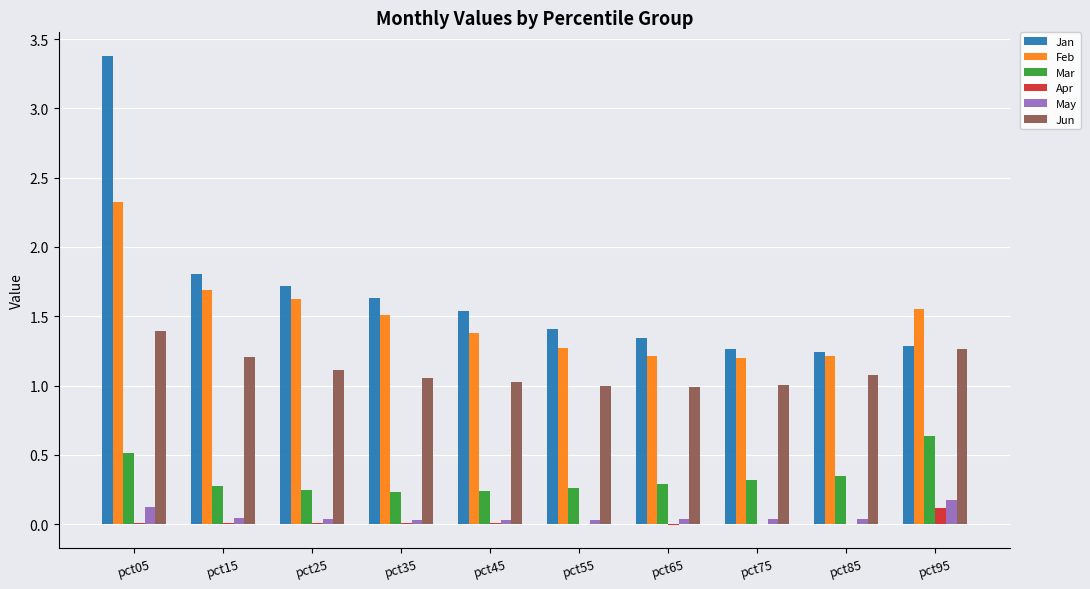

What is the sum of all May values?

0.6